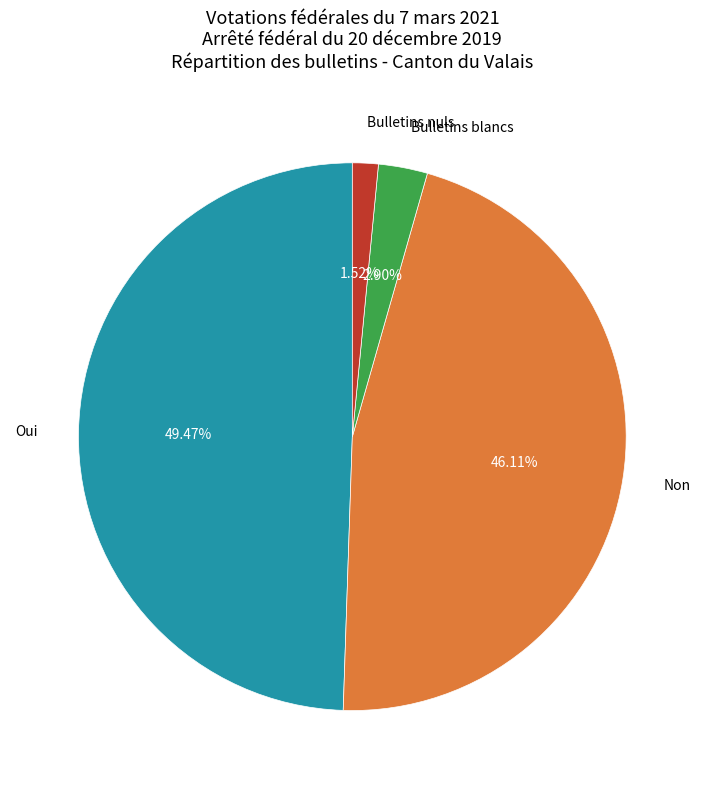

Approximately how many times larger is the value at Oui compared to Bulletins nuls?

32.5